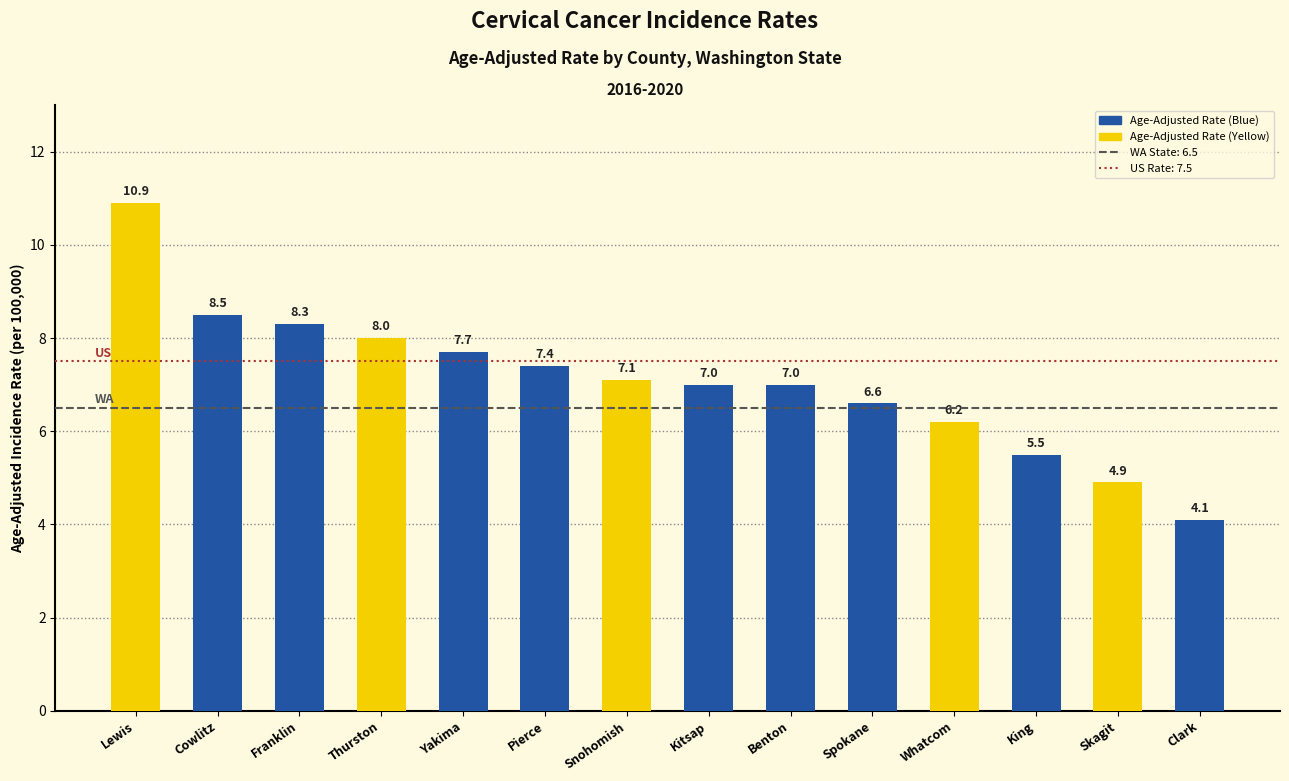

What is the difference between the maximum and second lowest values?

6.0